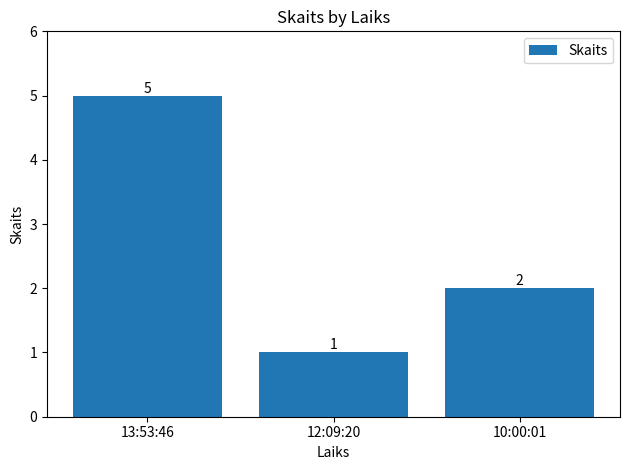

True or false: the data shows 5 at 13:53:46.

True